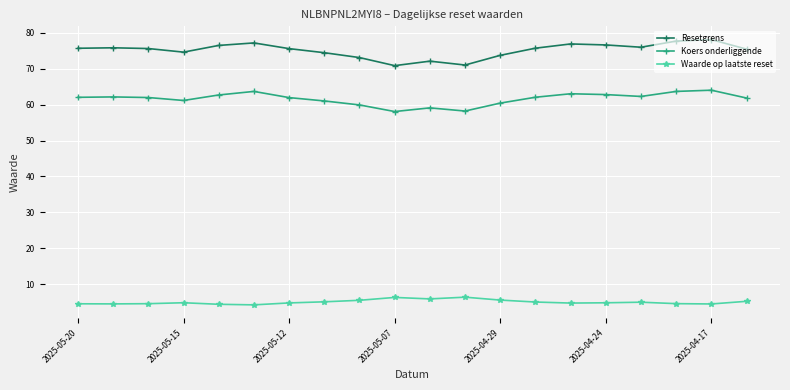

True or false: Waarde op laatste reset has more than 0 interior local peaks.

True